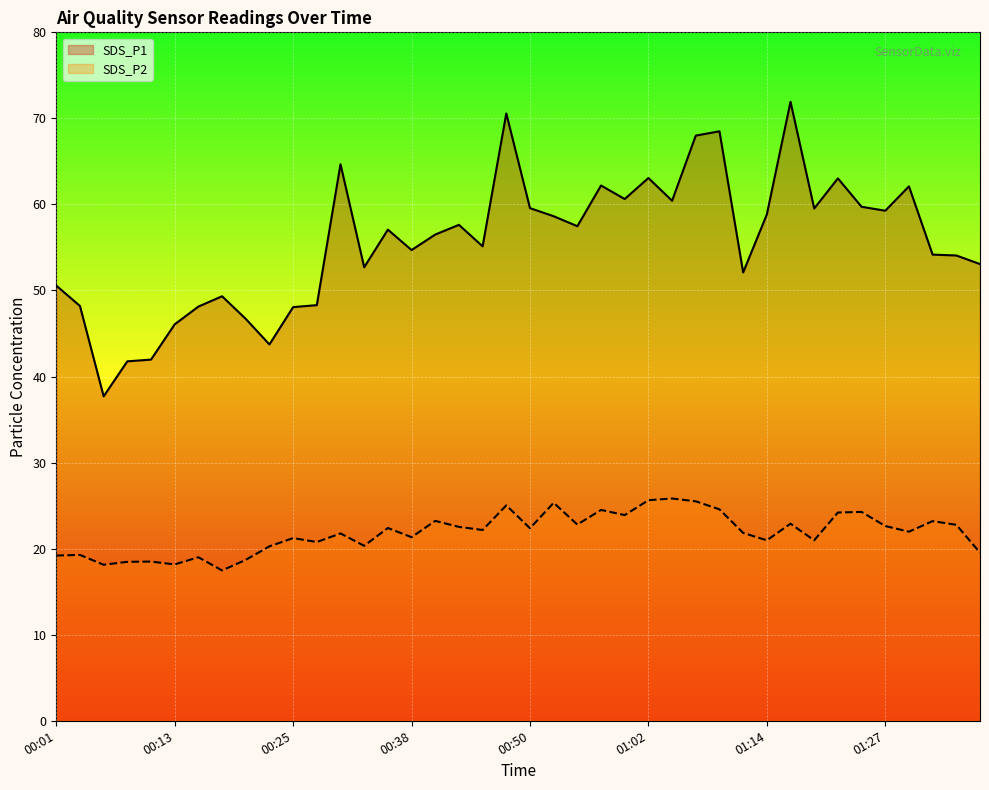

Read the SDS_P1 value at 01:00.

60.6